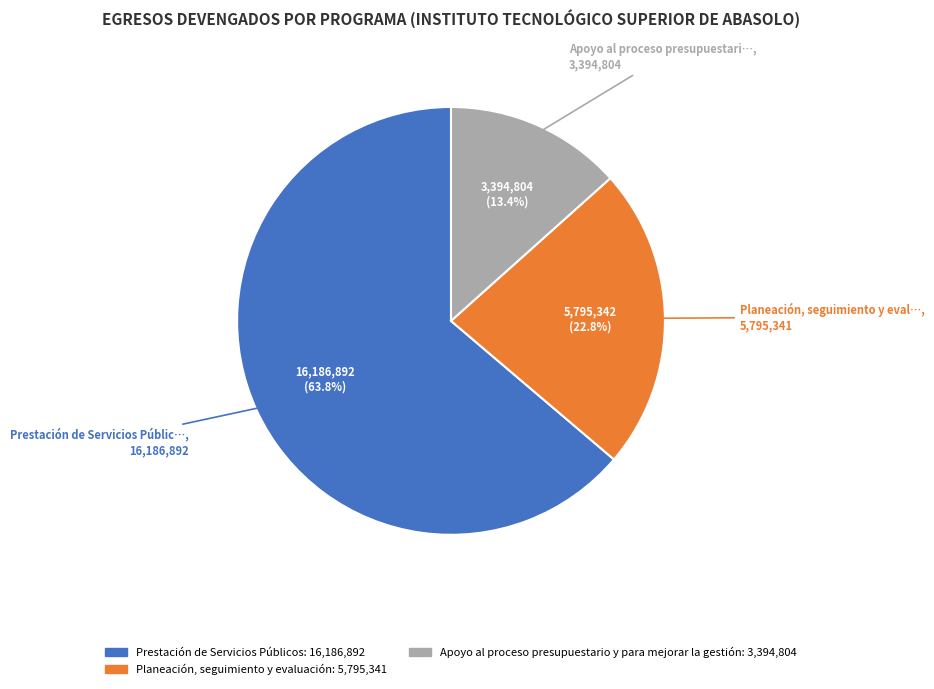

To the nearest percent, what is the difference between the largest and smallest slice percentages?

50%